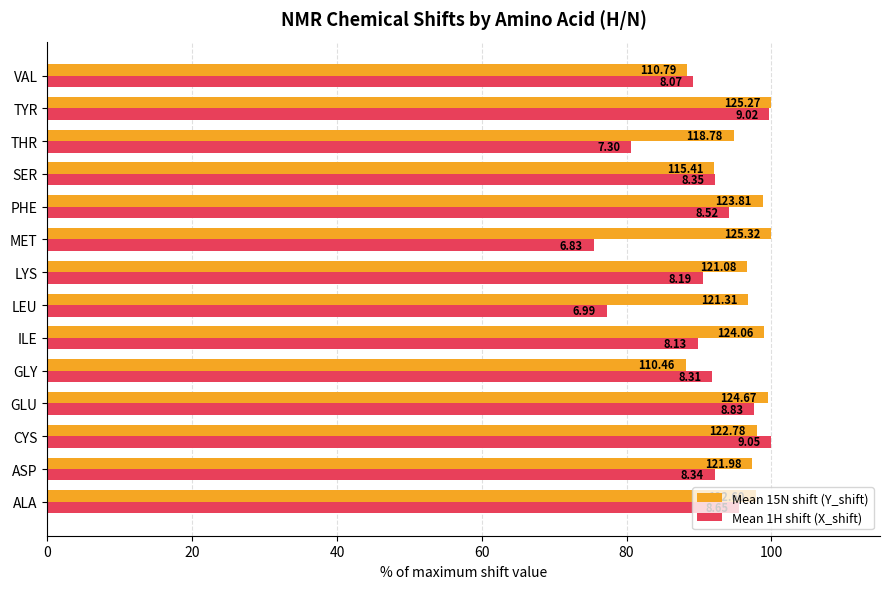

What are all the series names shown in the legend?

Mean 15N shift (Y_shift), Mean 1H shift (X_shift)